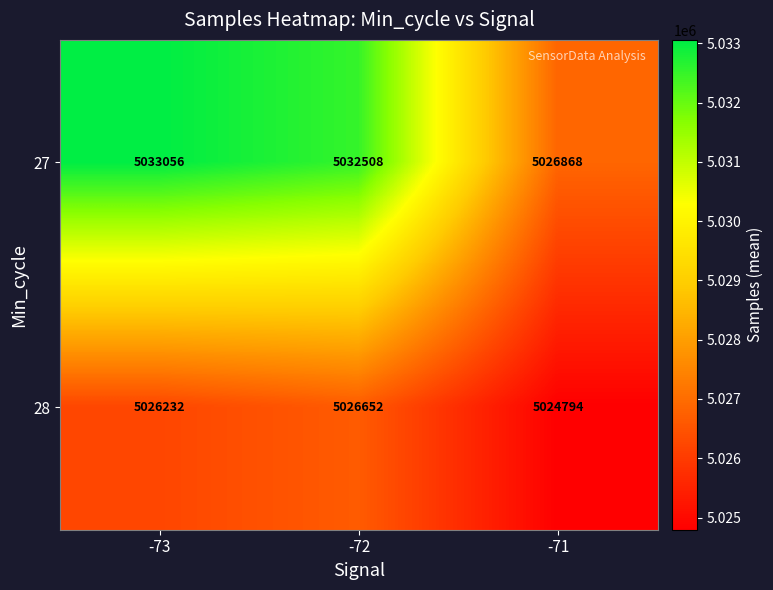

What is the difference between the 28 values at -72 and -71?

1858